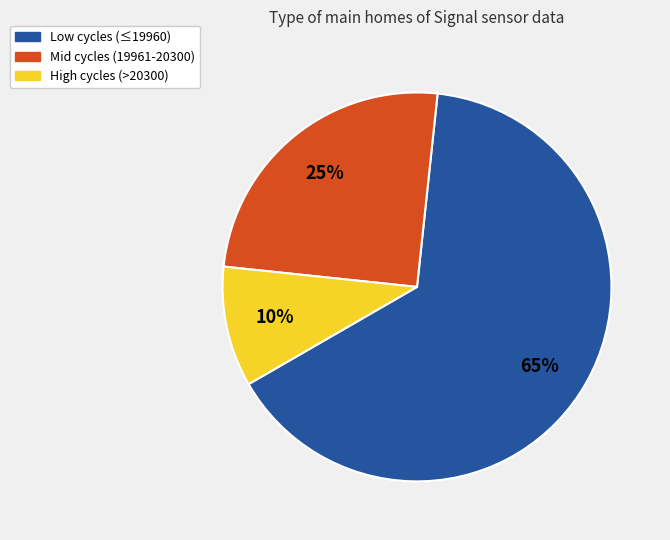

To the nearest percent, what is the average slice percentage?

33%